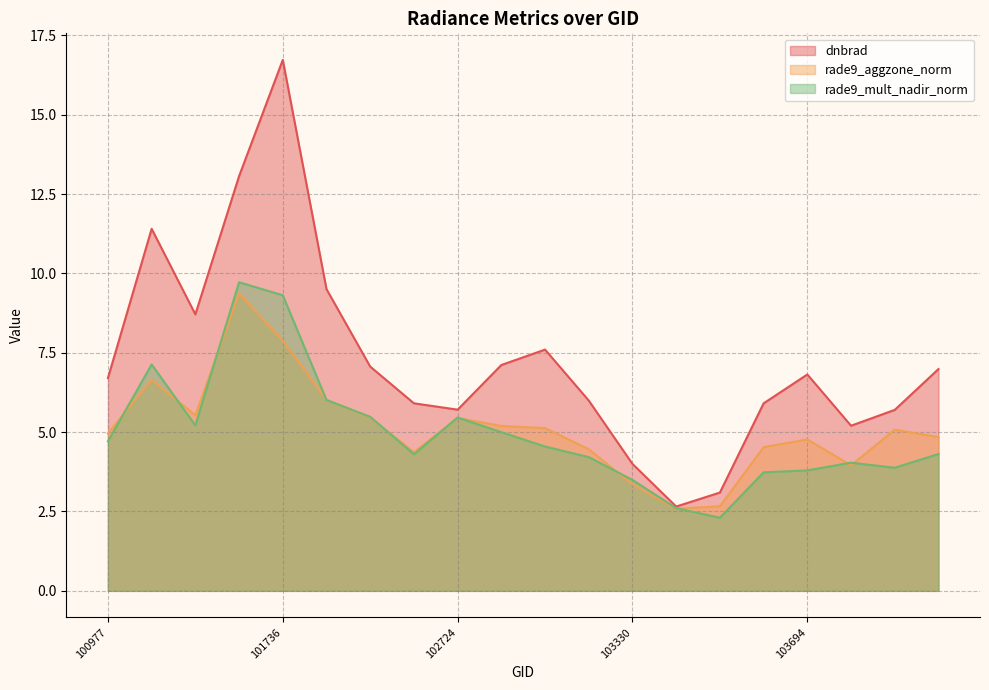

Rank the categories by rade9_mult_nadir_norm value from highest to lowest.

101605, 101736, 101102, 101858, 101986, 102724, 101111, 102964, 100977, 103092, 104405, 102602, 103211, 103928, 104397, 103694, 103686, 103330, 103448, 103566